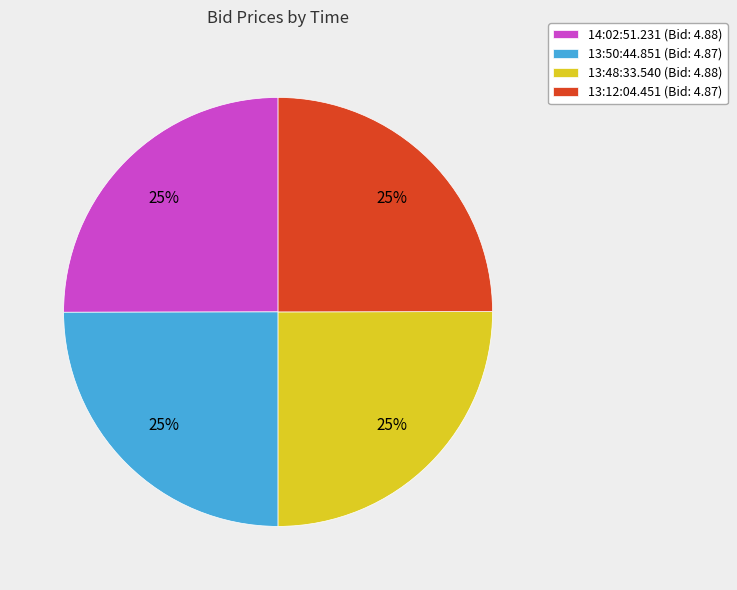

Is there a majority slice in this chart?

No